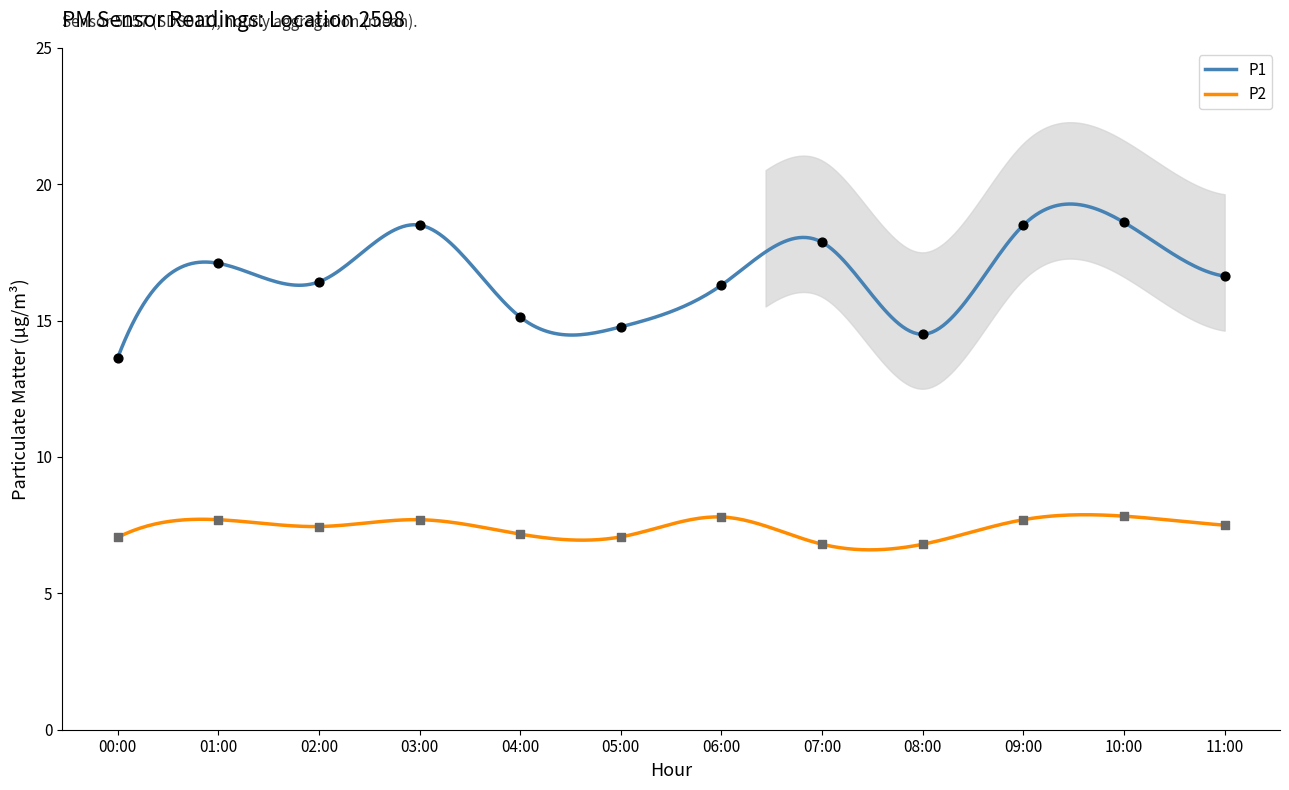

Is the value of P2 at 08:00 greater than the value of P1 at 08:00?

No